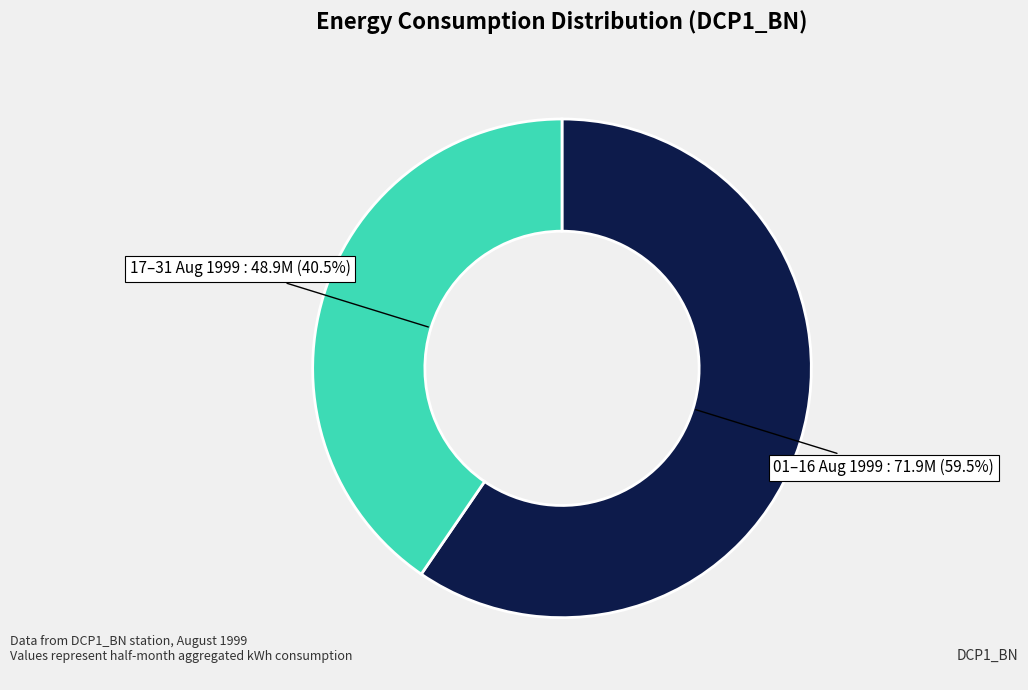

Does any single category account for the majority?

Yes